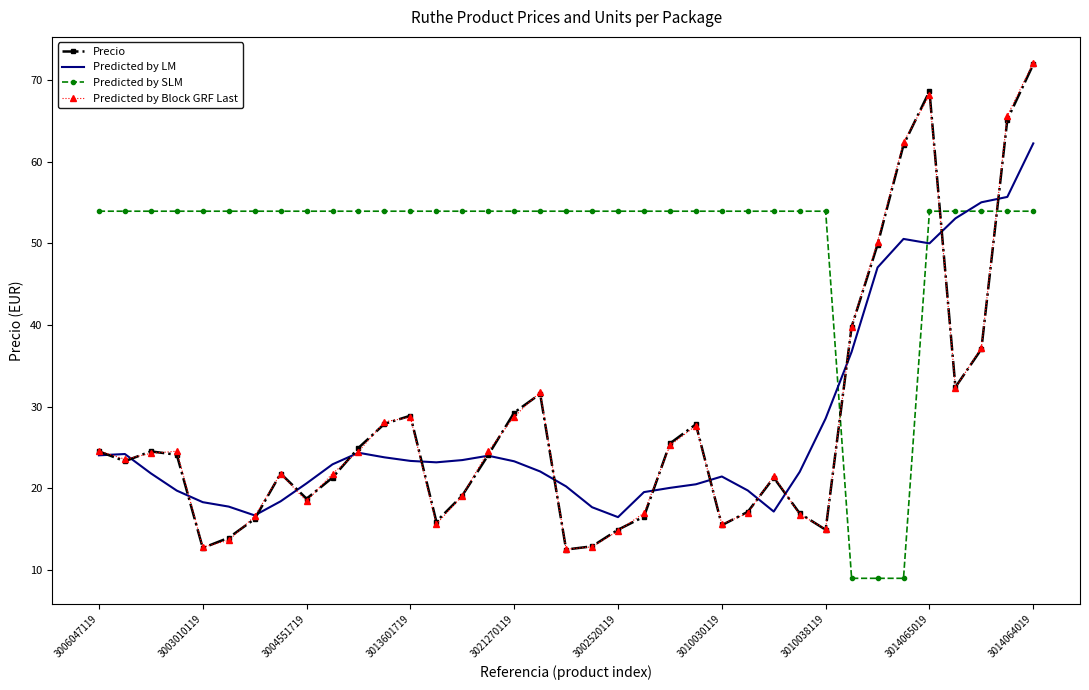

What is the maximum value shown in the chart?

72.1